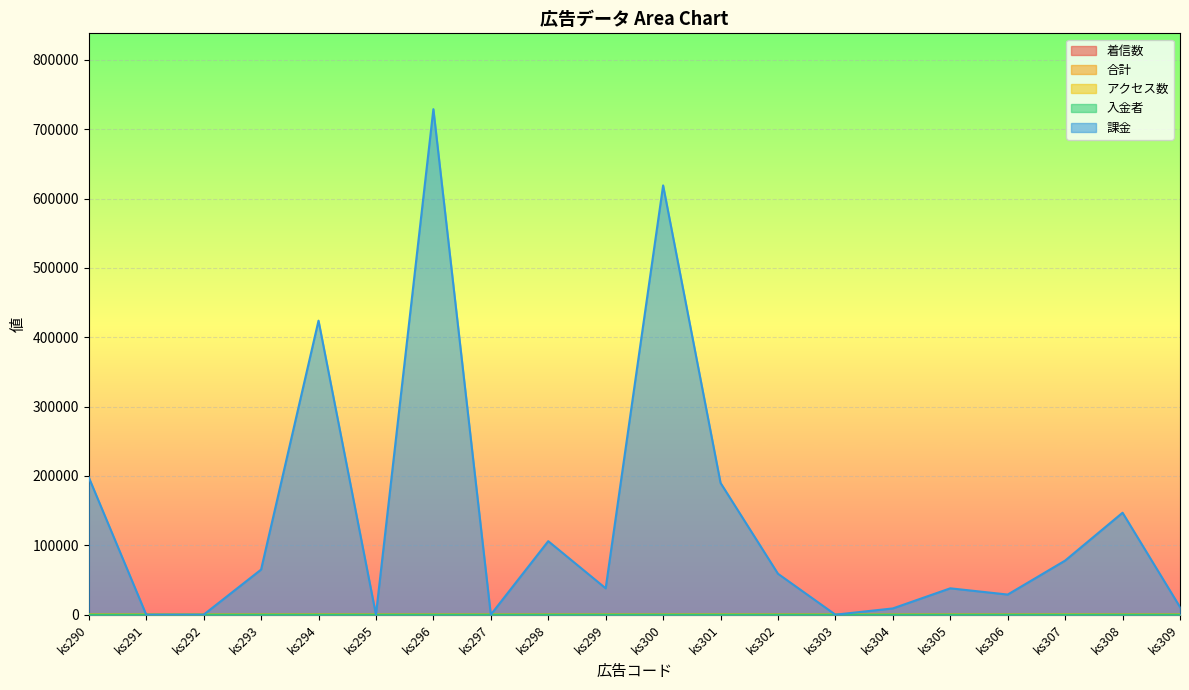

The 合計 series shows 28 at ks307. True or false?

True